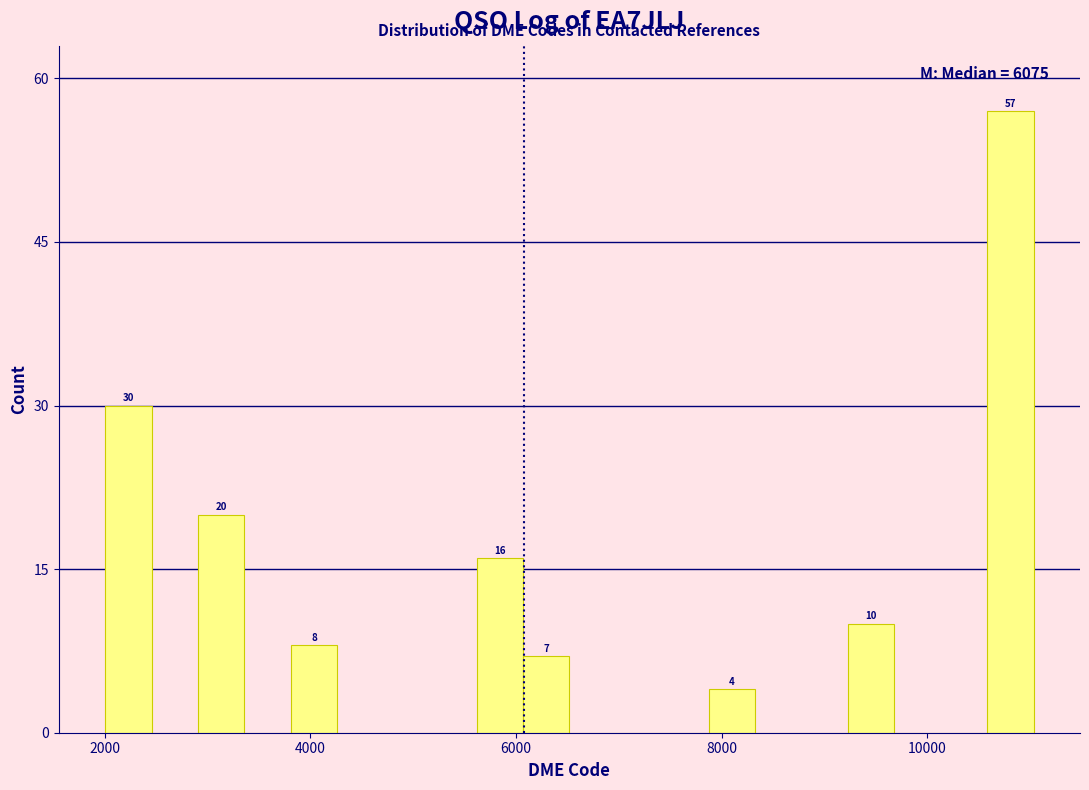

Read against the x-axis, roughly where is the centre of the tallest bar?

10800